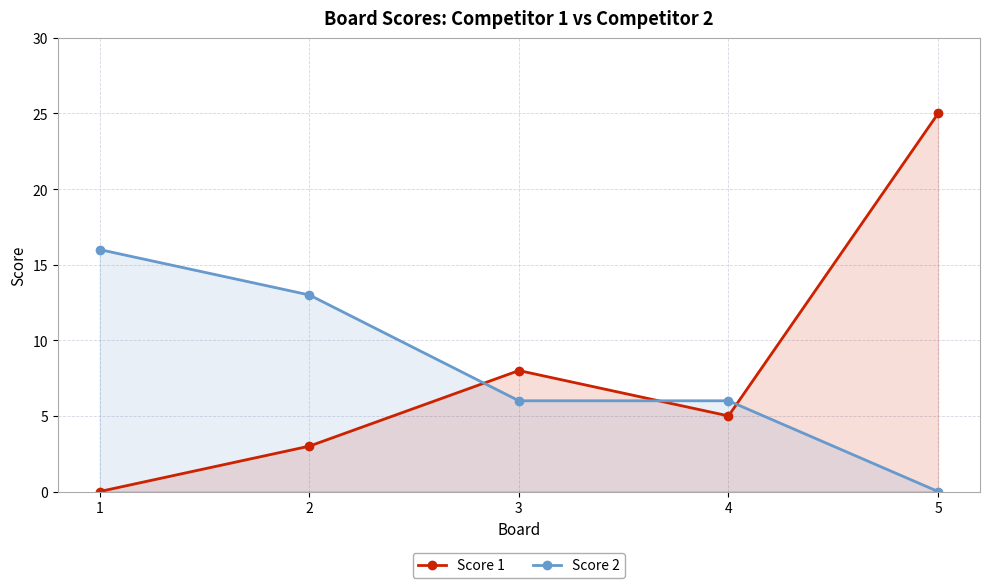

Where does the Score 1 series first go above 5?

3